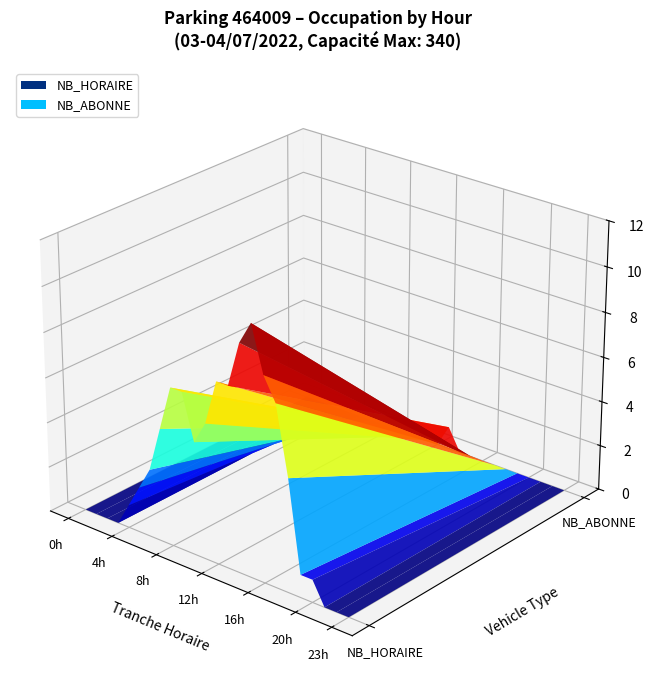

Reading left to right, list all the values displayed in this chart.

NB_HORAIRE: 0=0	1=0	2=0	3=0	4=1	5=2	6=3	7=5	8=7	9=7	10=5	11=6	12=8	13=8	14=10	15=11	16=9	17=8	18=5	19=1	20=1	21=0	22=0	23=0
NB_ABONNE: 0=0	1=0	2=0	3=0	4=0	5=0	6=0	7=0	8=0	9=0	10=0	11=0	12=0	13=1	14=0	15=0	16=0	17=0	18=0	19=0	20=0	21=0	22=0	23=0